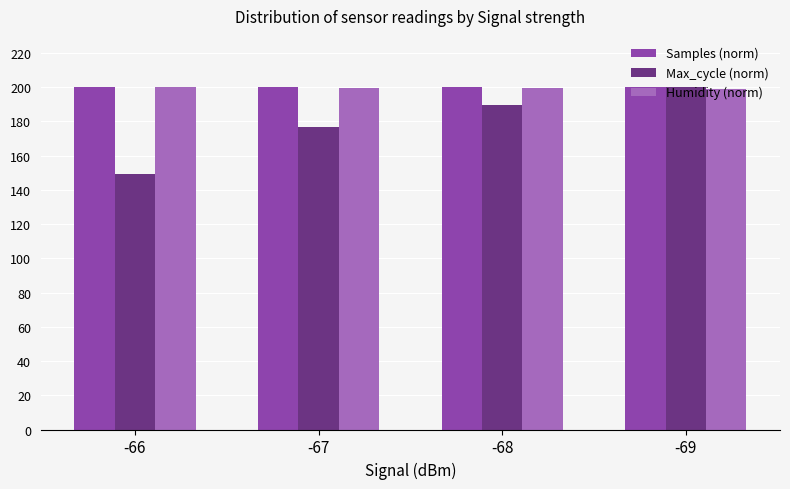

True or false: Max_cycle (norm) has a value of 41.2 at -67.

False